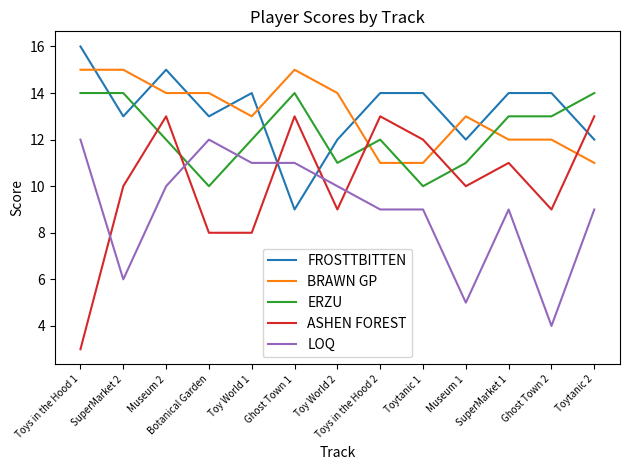

At which category is the sum across all series the highest?

Museum 2